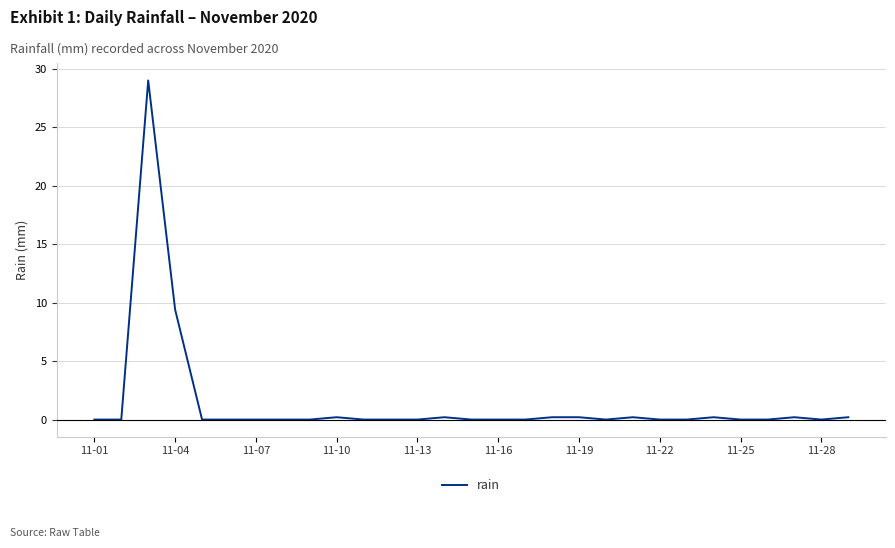

What is the maximum value shown in the chart?

29.0